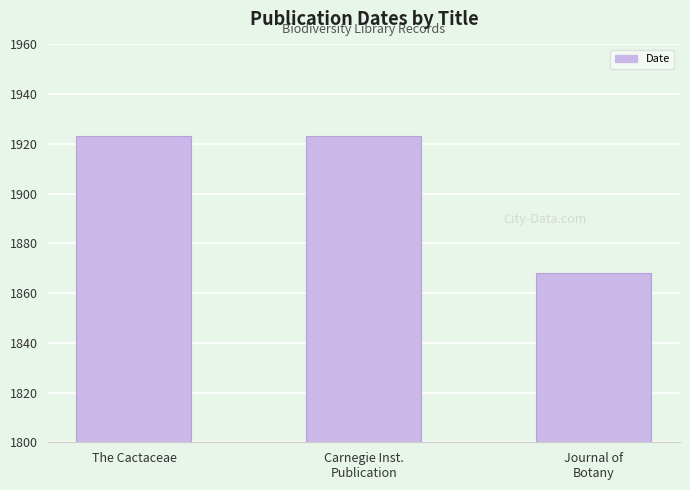

Approximately how many times larger is the value at Journal of
Botany compared to Carnegie Inst.
Publication?

1.0